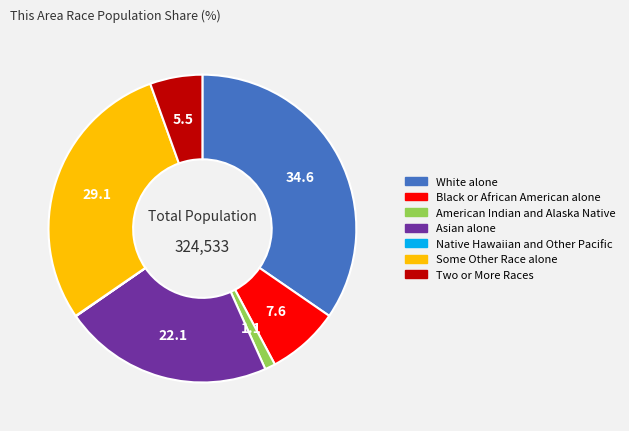

Which category has the biggest portion of the pie?

White alone